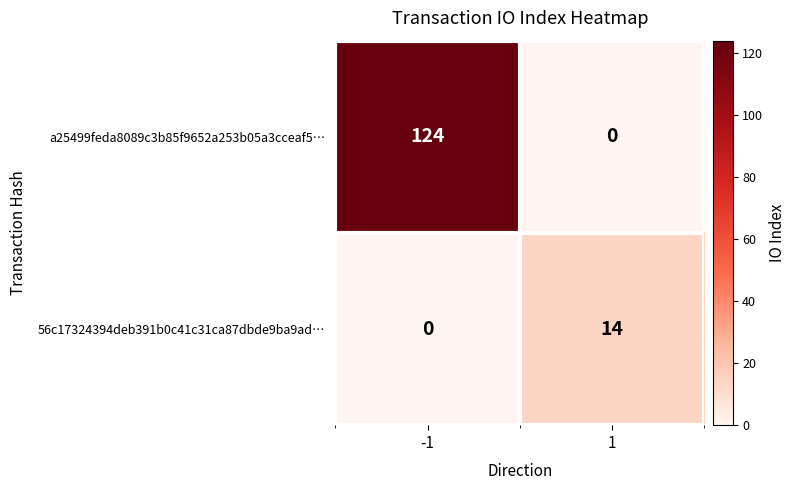

Reading left to right, extract all data points from this chart.

a25499feda8089c3b85f9652a253b05a3cceaf5…: 124	0
56c17324394deb391b0c41c31ca87dbde9ba9ad…: 0	14